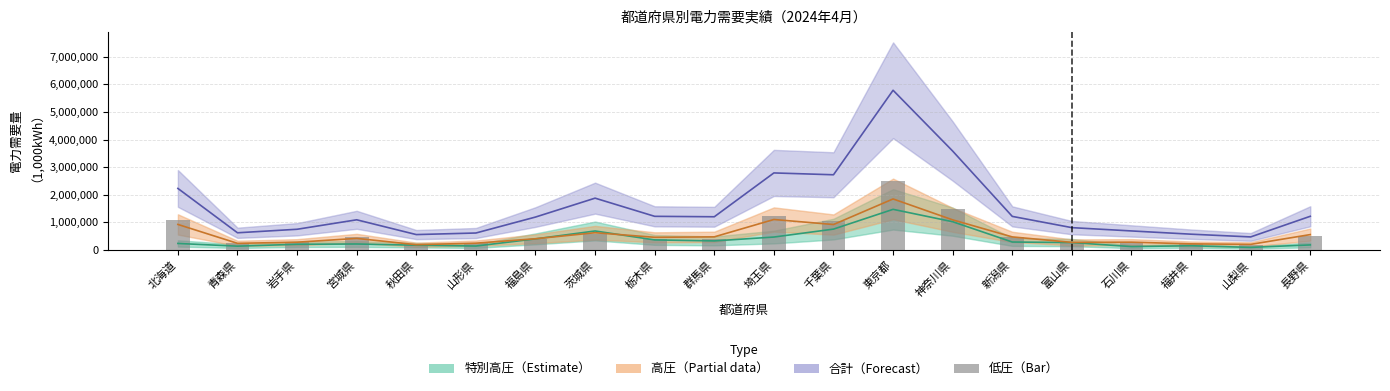

Reading right to left, list all the values displayed in this chart.

特別高圧: 176051.0	86294.0	145494.0	115552.0	261557.0	281047.0	1017792.0	1466491.6	749412.0	461437.0	321627.0	357278.0	681714.0	394959.0	135325.0	165331.0	209565.0	199356.0	130580.0	229237.0
高圧: 550762.4	195639.7	214688.9	275510.3	268432.0	466440.2	1085200.8	1843646.1	915495.8	1098254.4	468346.7	452126.8	618823.1	399599.1	239241.4	183755.9	412740.8	274761.5	233141.0	919183.9
合計: 1214781.8	466076.8	565333.8	682957.8	802837.1	1210932.6	3580914.1	5787013.9	2720878.4	2787945.0	1197474.9	1213170.5	1872750.1	1186885.6	607947.4	551050.8	1087301.6	743793.9	616214.9	2225251.6
低圧: 487968.3	184143.0	205150.8	291895.5	272848.1	463445.4	1477921.2	2476876.2	1055970.5	1228253.5	407501.2	403765.7	572213.0	392327.5	233381.0	201963.9	464995.8	269676.4	252493.8	1076830.6